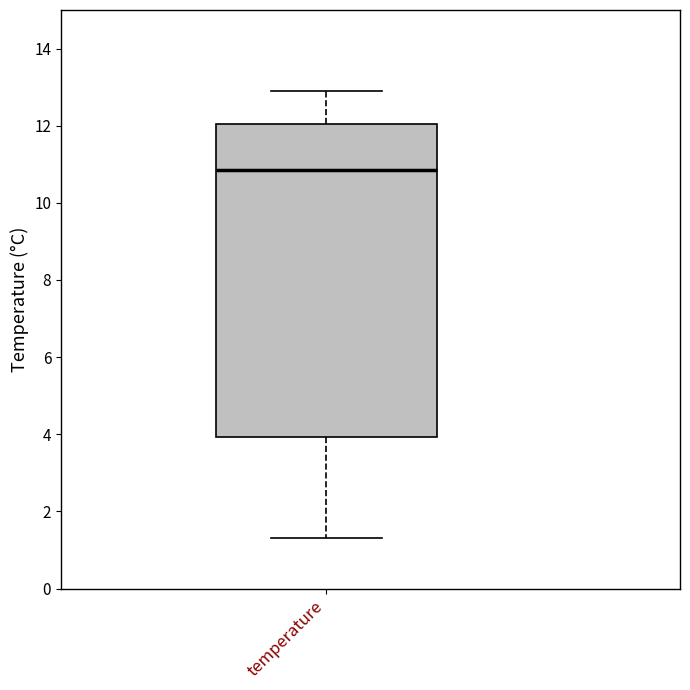

Transcribe this box plot: give where the median line is, the range the box spans, and where the two whiskers end, as read against the y-axis. The values are not printed on the chart, so give them approximately, as read against the axis.

median 10.8, box 4.0 to 12.0, whiskers 1.4 to 13.0